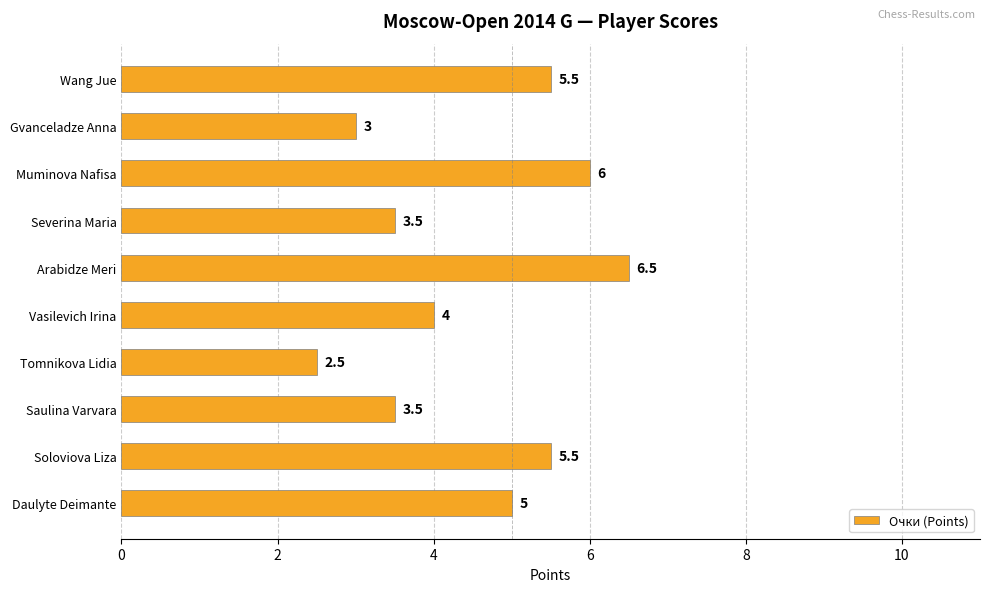

What is the difference between the maximum and minimum values?

4.0